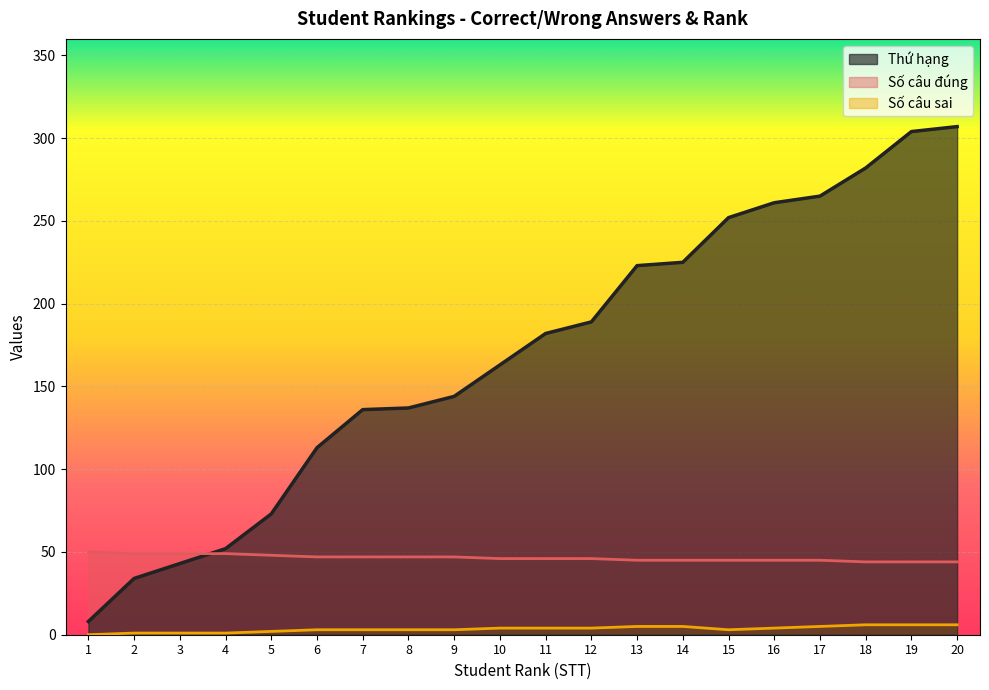

True or false: Số câu đúng has more than 2 interior local peaks.

False